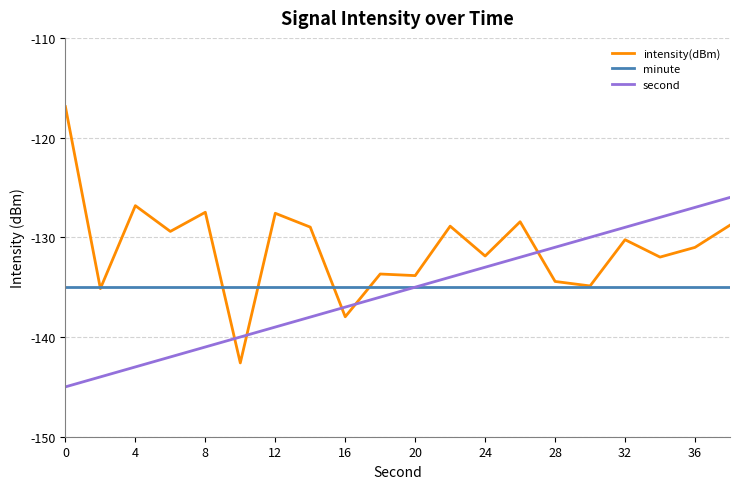

What is the average value of the intensity(dBm) series?

-131.0